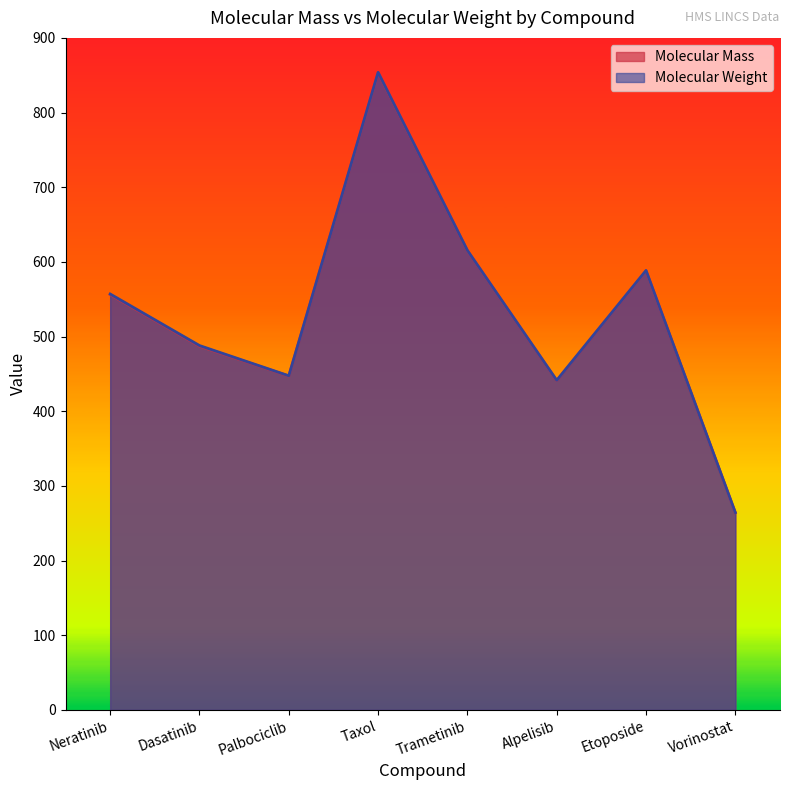

How many series are shown in this chart?

2